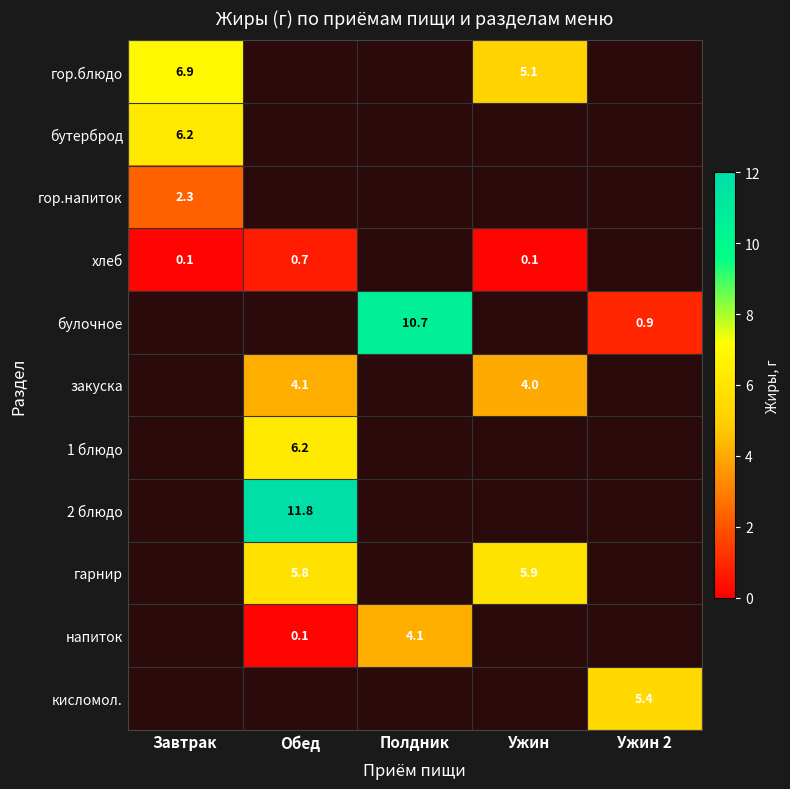

The value of 1 блюдо at Обед is 6.2. True or false?

True